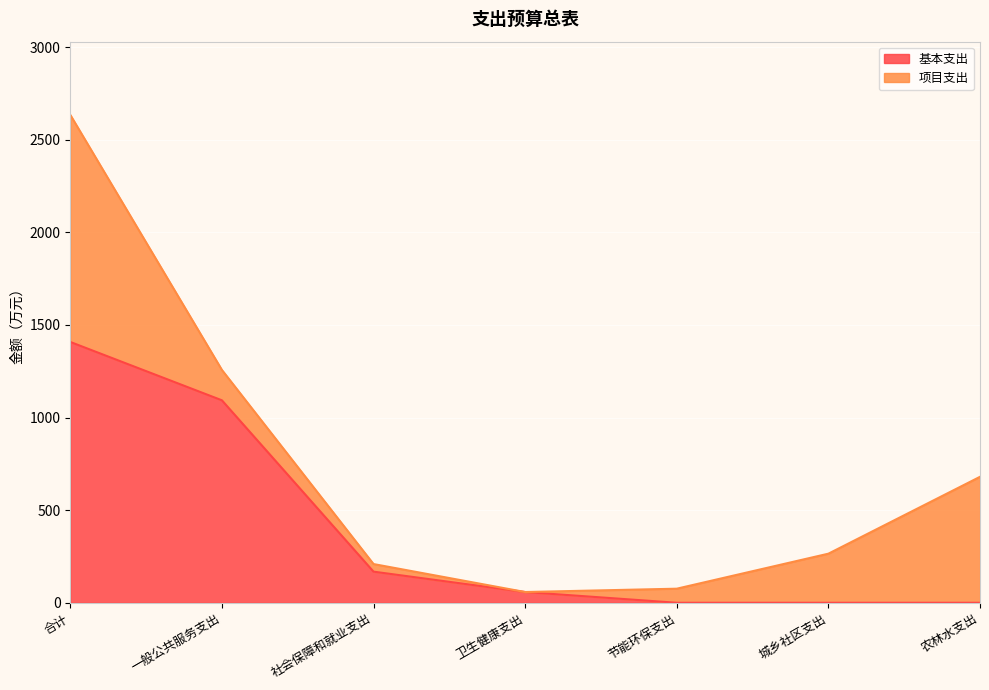

Reading right to left, list all the values displayed in this chart.

0	0	0	58	168	1093	1408